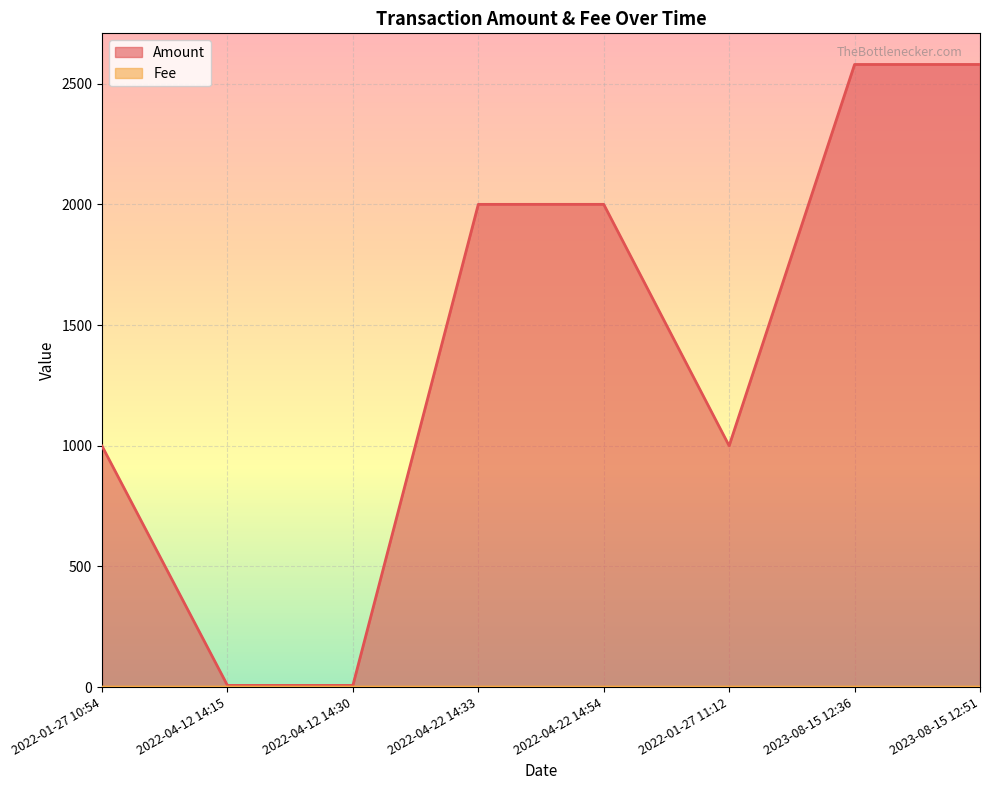

Reading left to right, list all the values displayed in this chart.

Amount: 2022-01-27 10:54=998.5	2022-04-12 14:15=6.7	2022-04-12 14:30=6.6	2022-04-22 14:33=2000.0	2022-04-22 14:54=2000.0	2022-01-27 11:12=999.5	2023-08-15 12:36=2579.6	2023-08-15 12:51=2579.6
Fee: 2022-01-27 10:54=0.1	2022-04-12 14:15=0.0	2022-04-12 14:30=0.1	2022-04-22 14:33=0.1	2022-04-22 14:54=0.0	2022-01-27 11:12=0.1	2023-08-15 12:36=0.1	2023-08-15 12:51=0.0